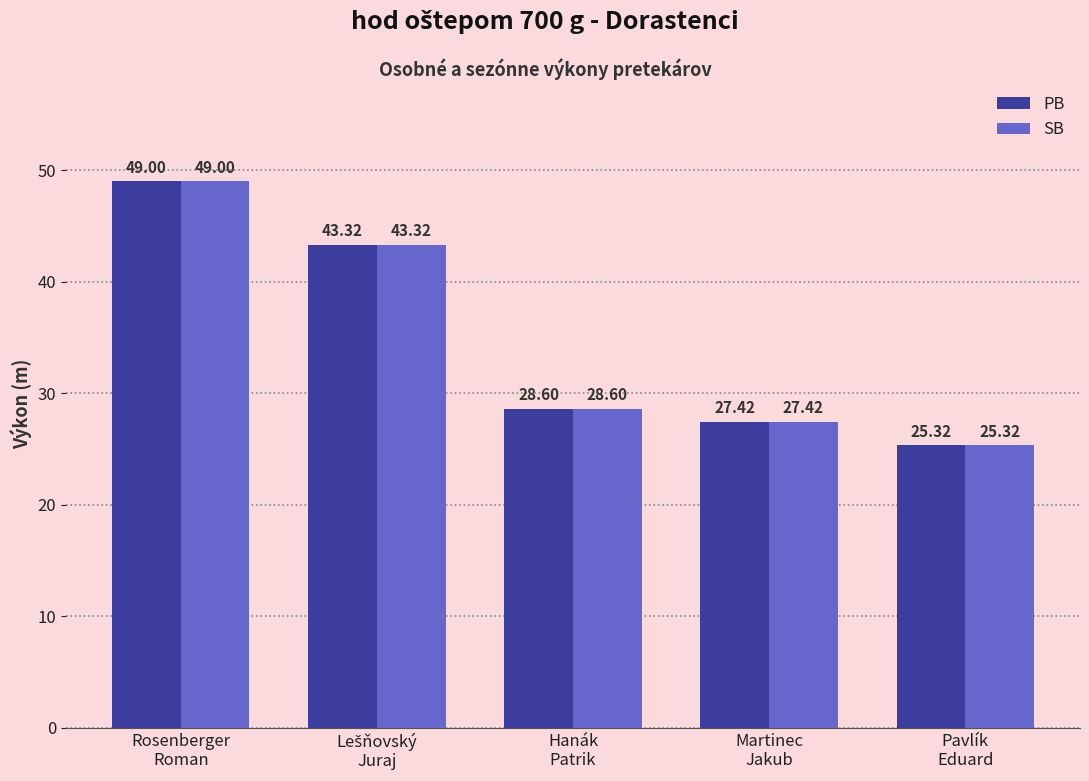

What is the difference between the maximum and minimum values in the PB series?

23.7